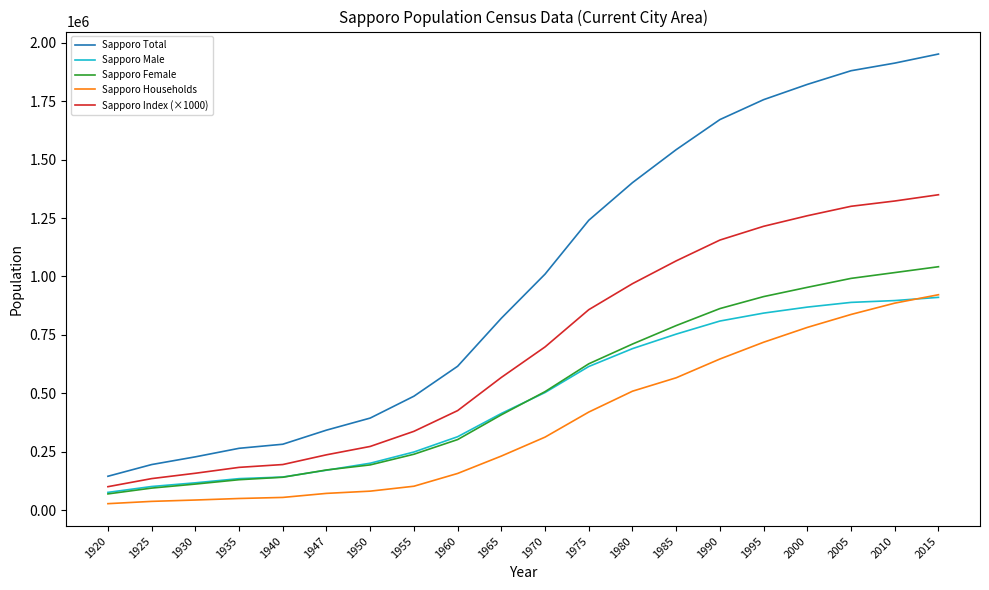

The value of Sapporo Total at 2000 is 1822368. True or false?

True